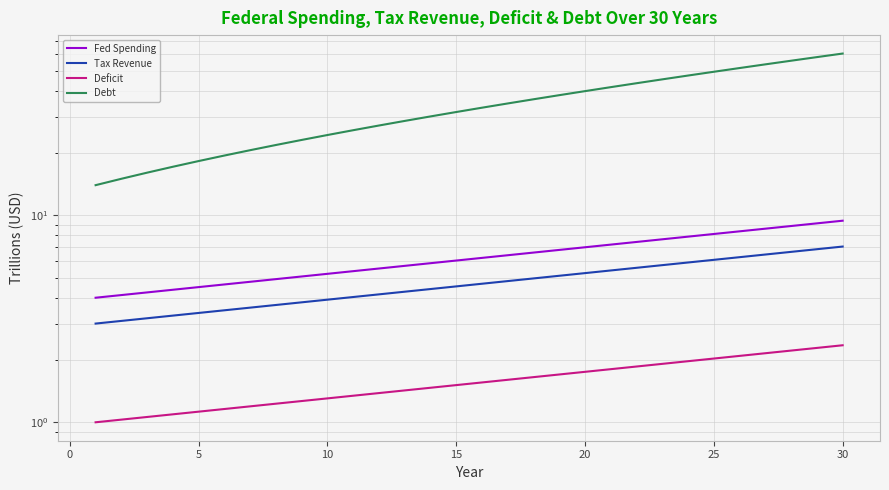

What is the spread (max minus min) of values at 0?

14.0